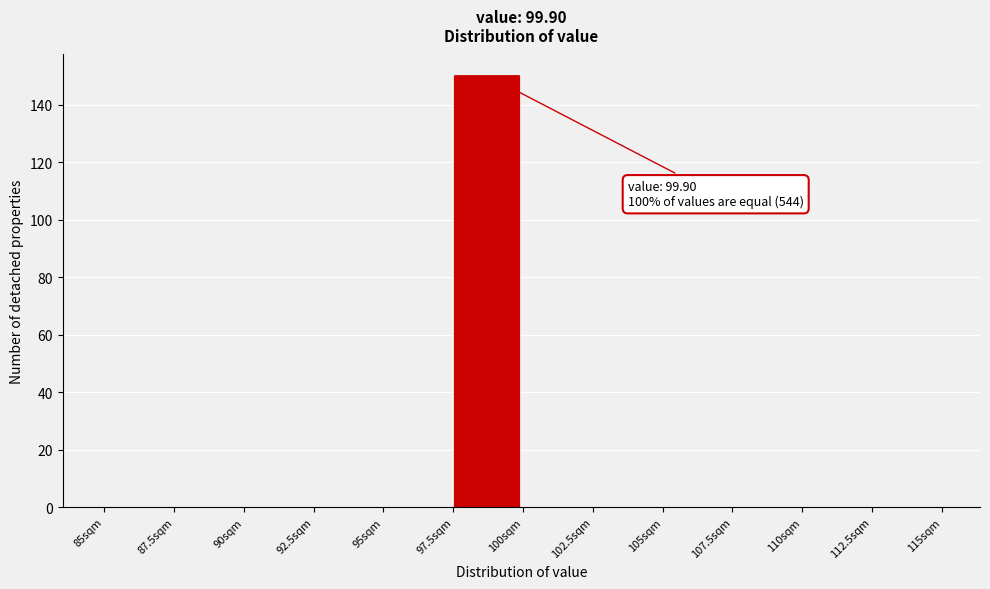

Over which range of the x-axis is the bar tallest?

97.5 to 100.0